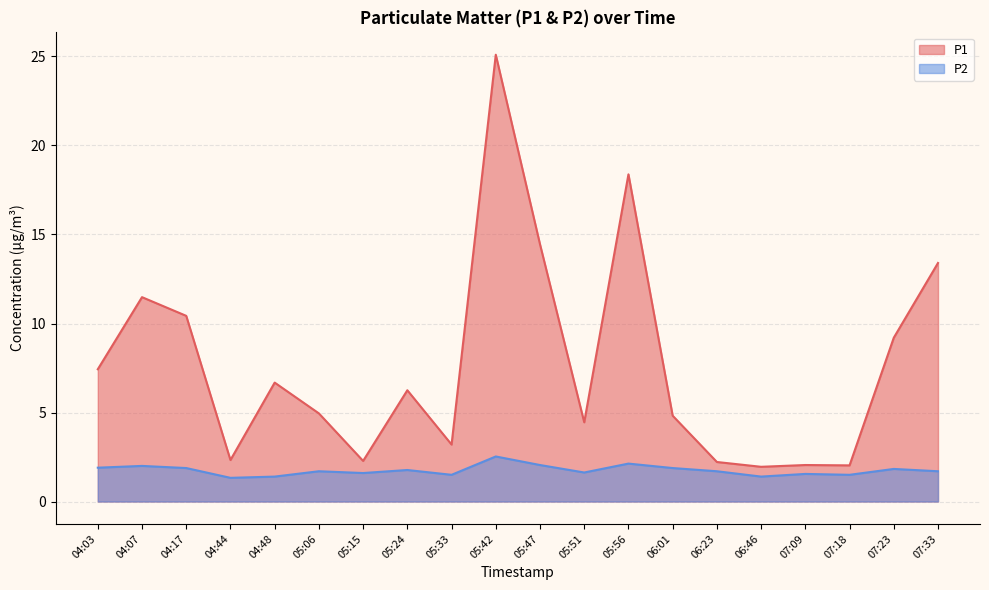

True or false: P2 and P1 cross at least once.

False